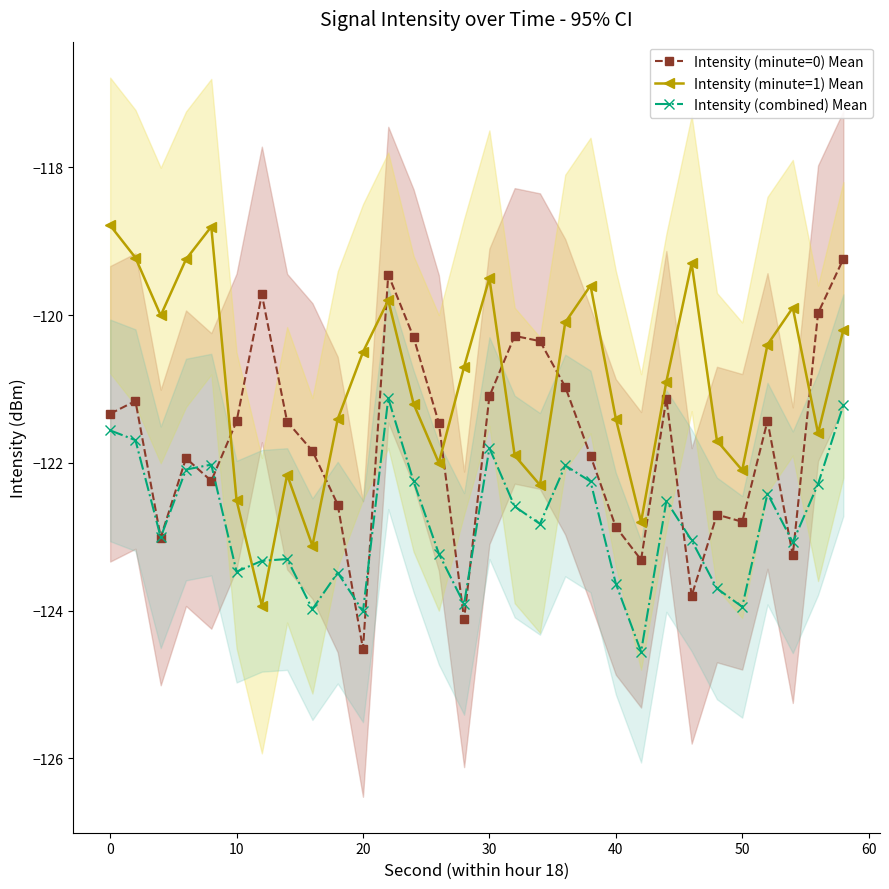

How many distinct data groups are displayed?

3